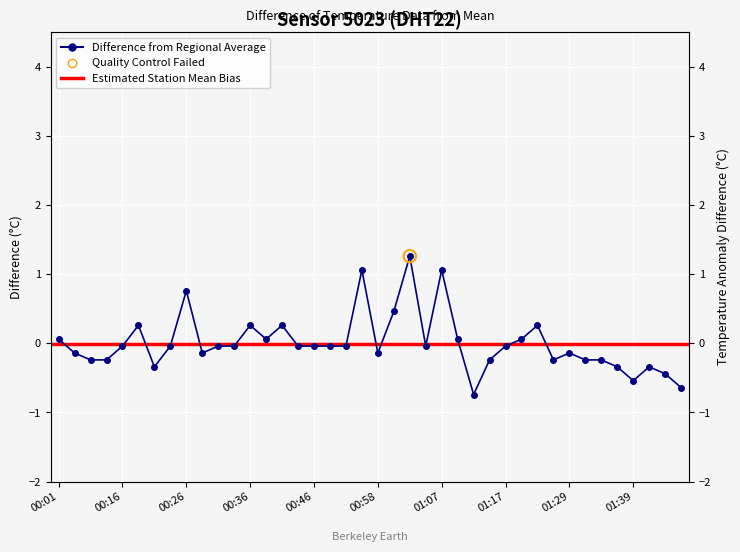

What is the change in value from 00:50 to 01:34?

-0.2